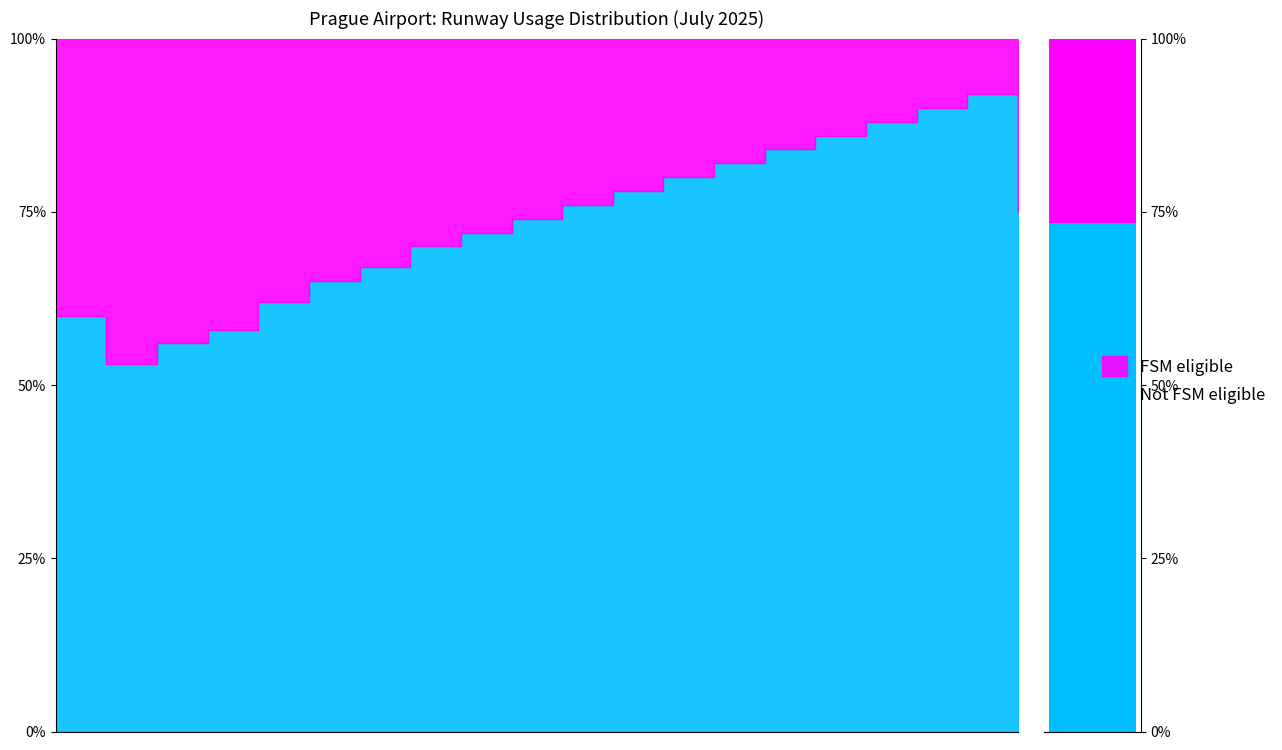

Is it true that Not FSM eligible equals 70 at 8?

True